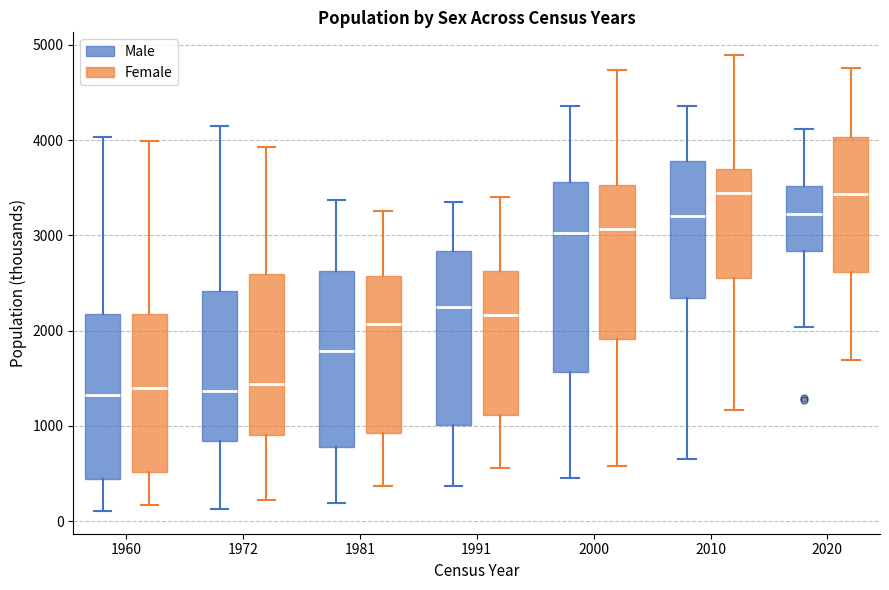

Reading left to right, read every box against the y-axis: the position of its median line, the range the box covers, and the ends of its whiskers. The values are not printed on the chart, so give them approximately, as read against the axis.

1960 (Male): median 1300, box 400 to 2200, whiskers 100 to 4000
1960 (Female): median 1400, box 500 to 2200, whiskers 200 to 4000
1972 (Male): median 1400, box 800 to 2400, whiskers 100 to 4100
1972 (Female): median 1400, box 900 to 2600, whiskers 200 to 3900
1981 (Male): median 1800, box 800 to 2600, whiskers 200 to 3400
1981 (Female): median 2100, box 900 to 2600, whiskers 400 to 3300
1991 (Male): median 2200, box 1000 to 2800, whiskers 400 to 3300
1991 (Female): median 2200, box 1100 to 2600, whiskers 600 to 3400
2000 (Male): median 3000, box 1600 to 3600, whiskers 500 to 4400
2000 (Female): median 3100, box 1900 to 3500, whiskers 600 to 4700
2010 (Male): median 3200, box 2300 to 3800, whiskers 700 to 4400
2010 (Female): median 3400, box 2600 to 3700, whiskers 1200 to 4900
2020 (Male): median 3200, box 2800 to 3500, whiskers 2000 to 4100
2020 (Female): median 3400, box 2600 to 4000, whiskers 1700 to 4800